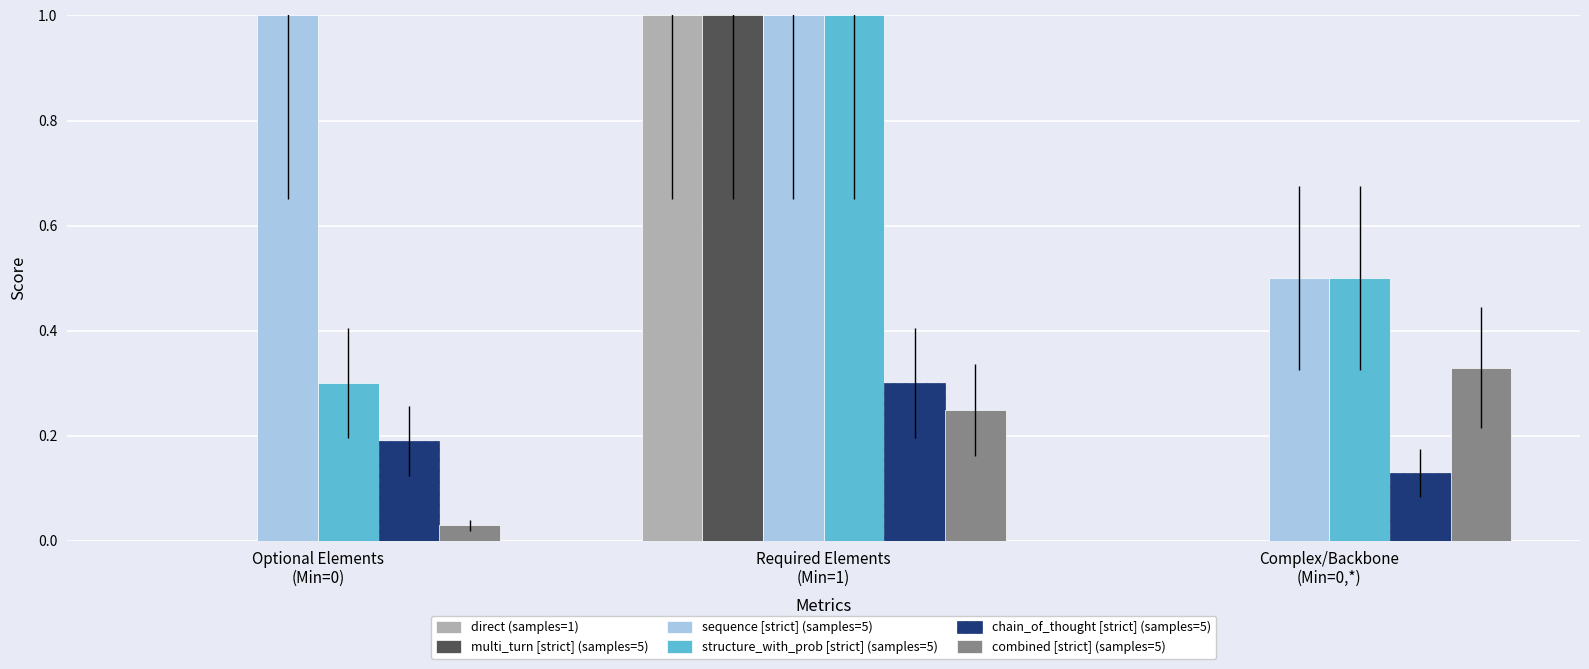

What is the maximum value shown in the chart?

1.0